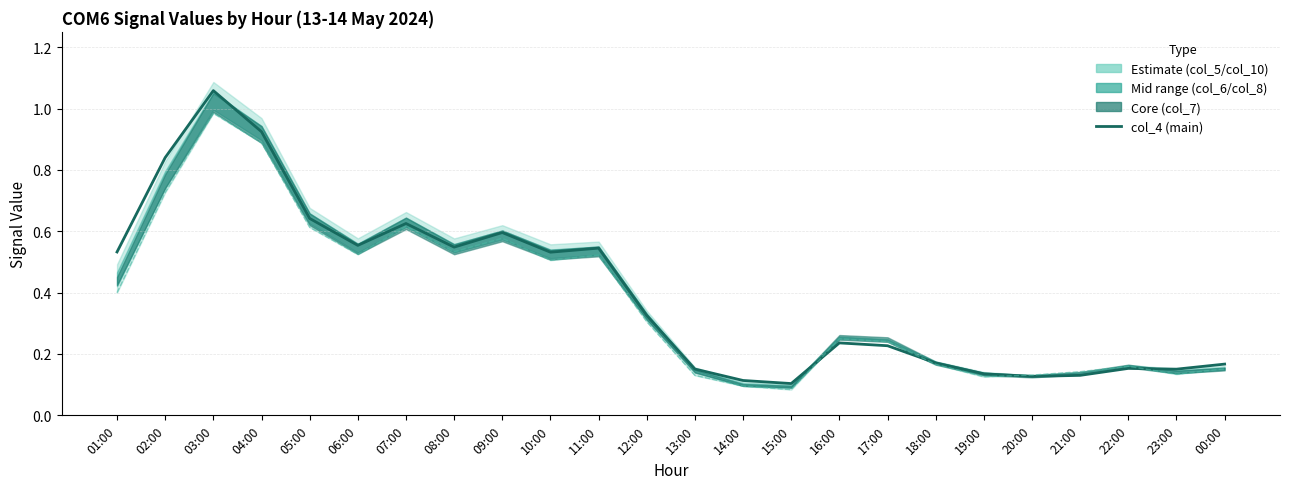

What is the total value across all series at 05:00?

1.3